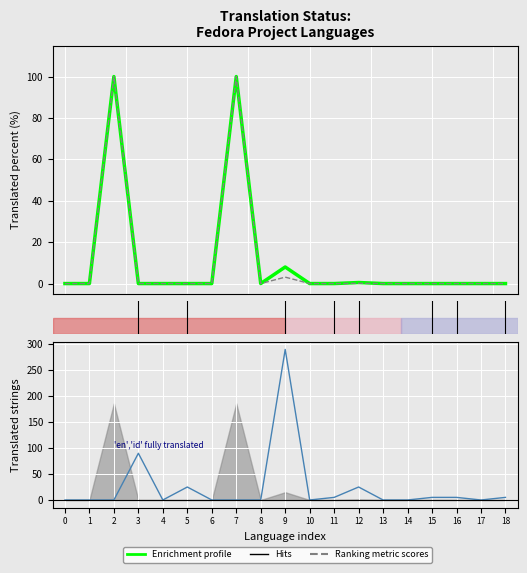

How many data points in Suggestions (×5) are above 0?

8